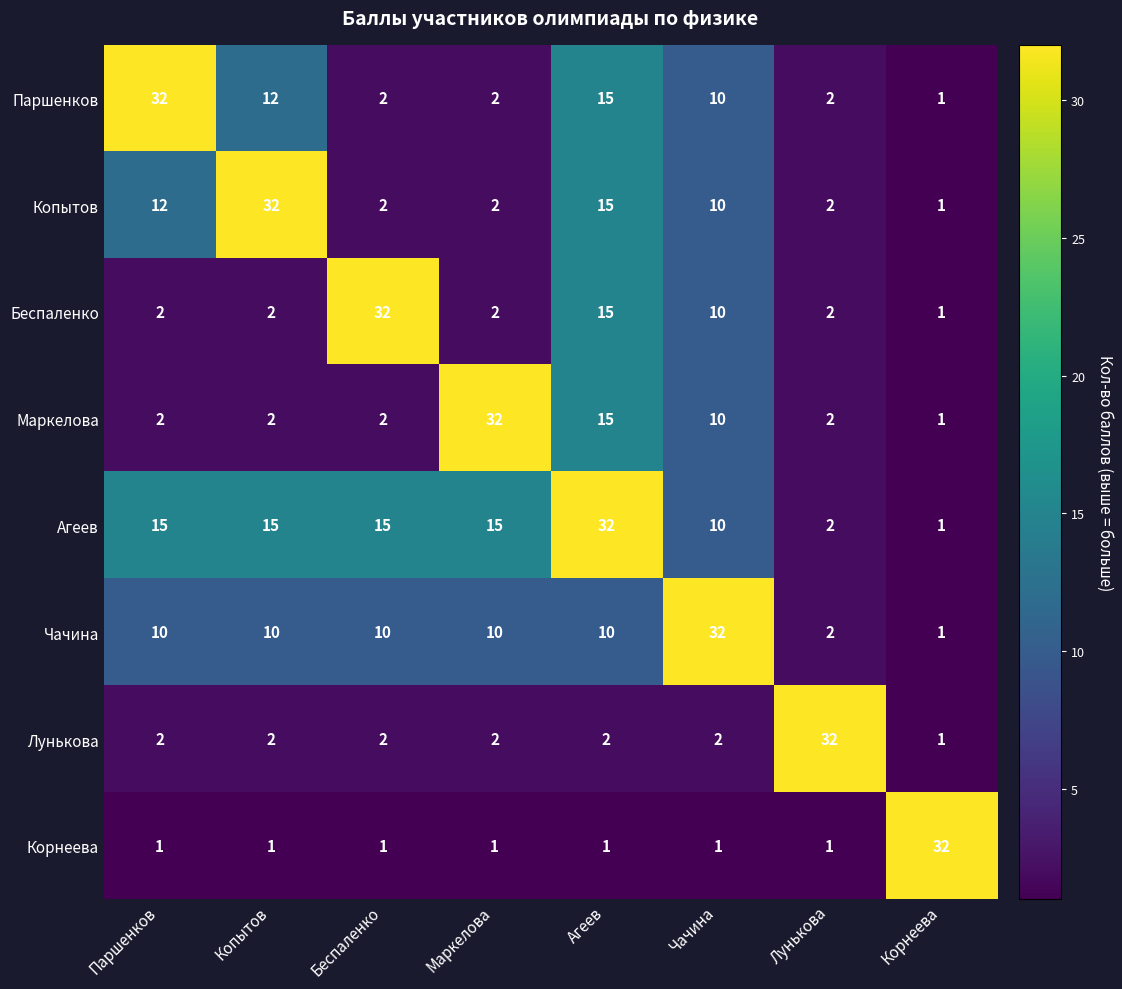

What is the spread (max minus min) of values at Паршенков?

31